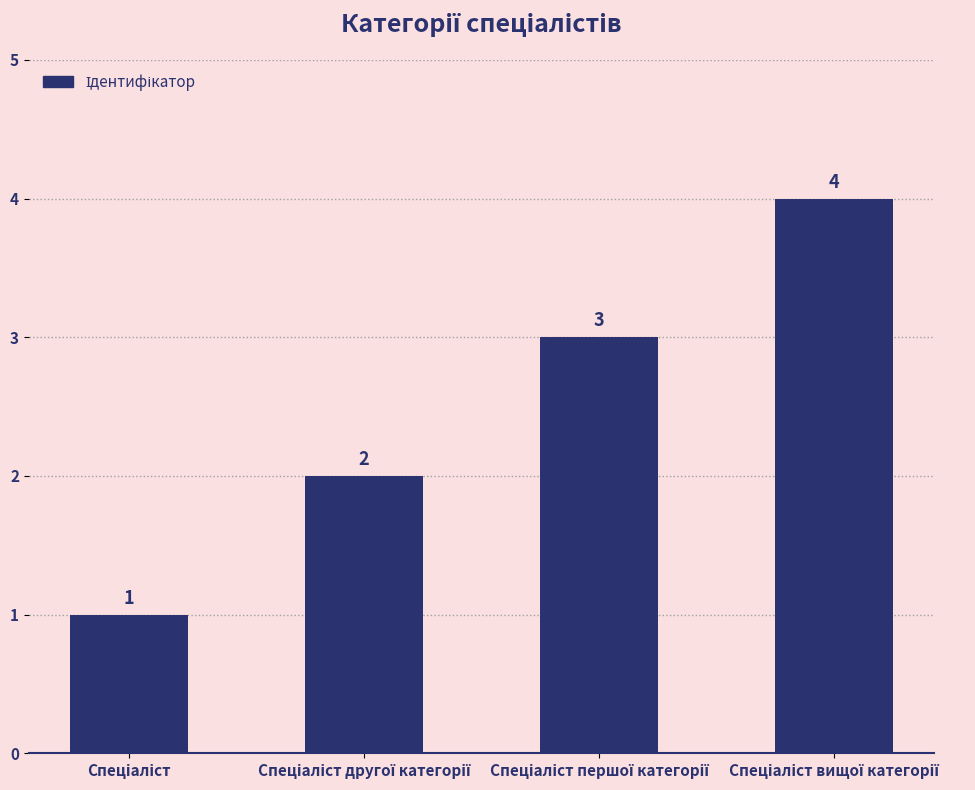

What is the value of the 1st bar from the left?

1